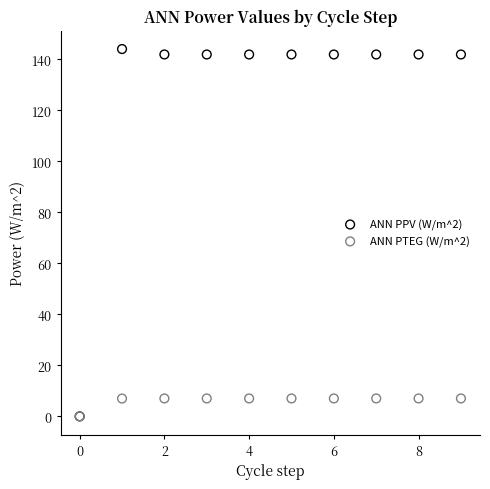

Which series reaches the maximum Y coordinate?

ANN PPV (W/m^2)